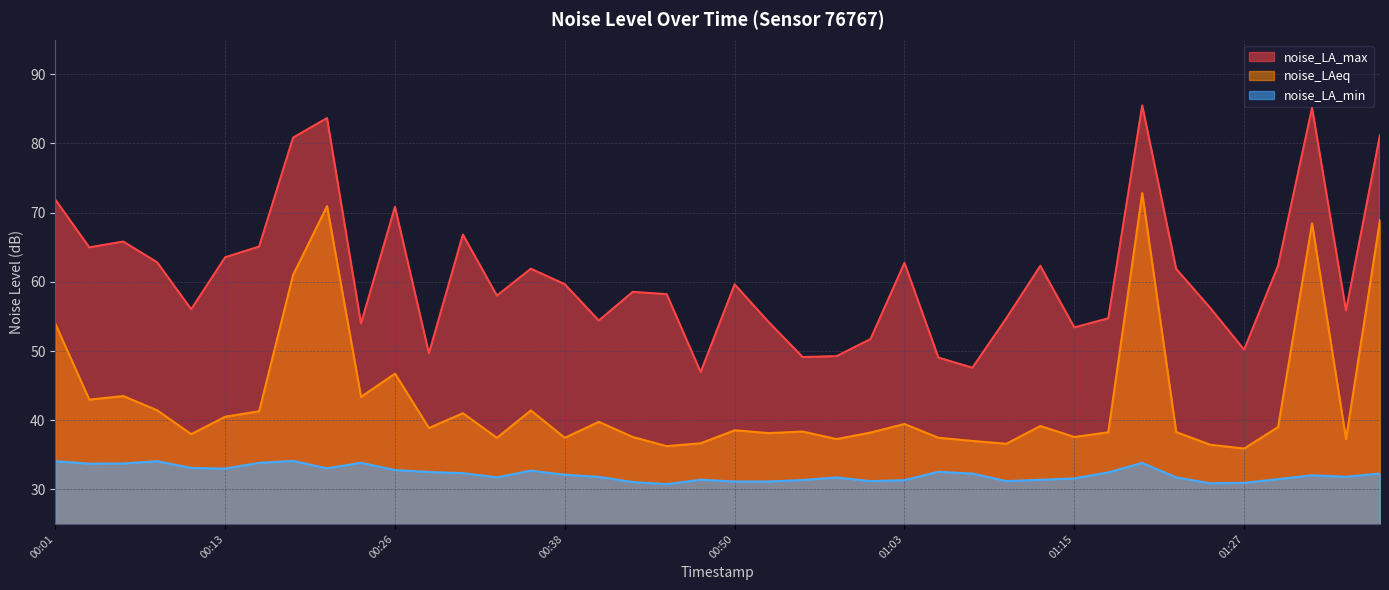

Reading left to right, list all the values displayed in this chart.

noise_LA_max: 71.9	65.0	65.8	62.8	56.0	63.5	65.1	80.8	83.7	54.0	70.8	49.7	66.8	58.0	61.9	59.6	54.4	58.5	58.2	47.0	59.6	54.2	49.1	49.2	51.7	62.7	49.0	47.6	54.7	62.3	53.4	54.7	85.5	61.9	56.2	50.2	62.3	85.2	55.8	81.2
noise_LAeq: 53.9	43.0	43.5	41.4	38.0	40.5	41.3	61.0	71.0	43.4	46.7	38.9	41.0	37.5	41.4	37.5	39.8	37.6	36.2	36.7	38.5	38.1	38.4	37.3	38.2	39.5	37.5	37.0	36.6	39.2	37.6	38.2	72.8	38.3	36.5	35.9	39.0	68.5	37.3	68.9
noise_LA_min: 34.1	33.7	33.7	34.1	33.1	33.0	33.8	34.1	33.0	33.8	32.8	32.5	32.3	31.7	32.7	32.1	31.8	31.1	30.8	31.4	31.1	31.1	31.4	31.7	31.2	31.3	32.5	32.3	31.2	31.4	31.6	32.5	33.8	31.7	30.9	30.9	31.5	32.0	31.8	32.3